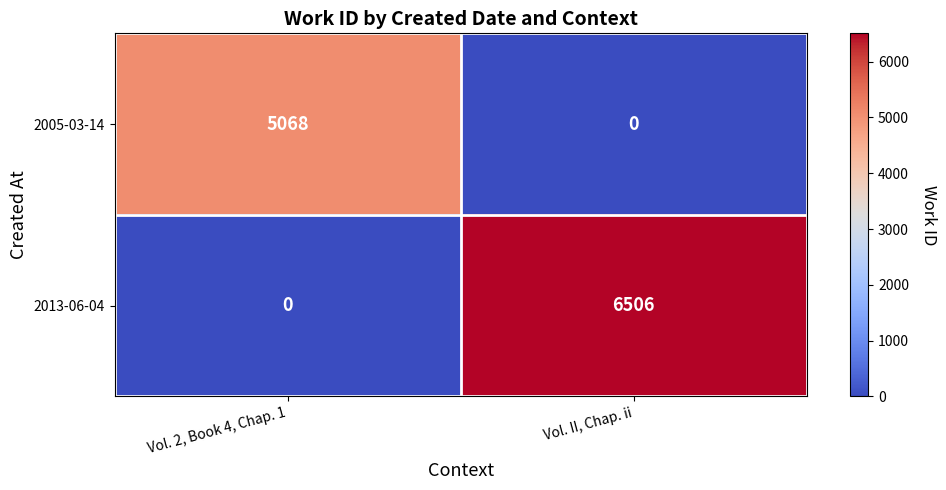

Is it true that 2013-06-04 equals -2225 at Vol. 2, Book 4, Chap. 1?

False